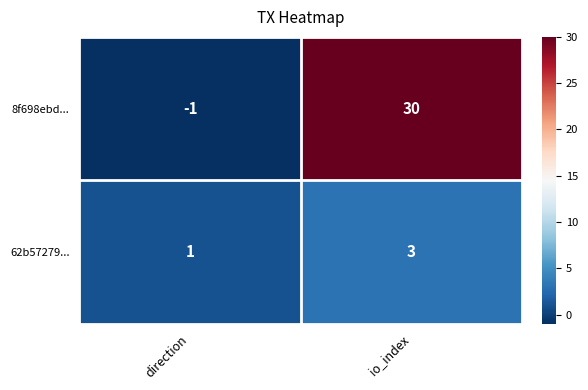

Which series has the largest range (max minus min)?

8f698ebd...